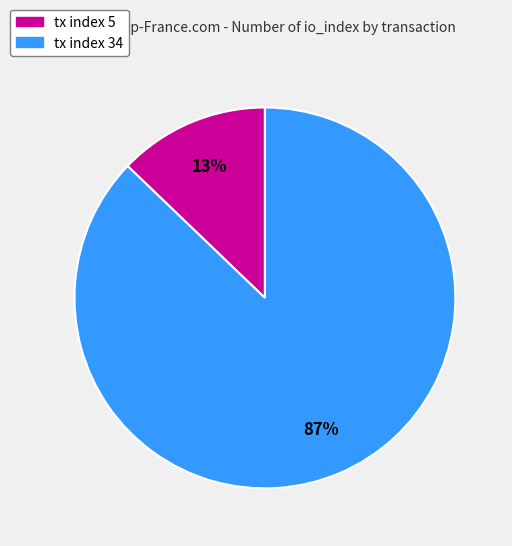

To the nearest percent, what is the difference between the largest and smallest slice percentages?

74%